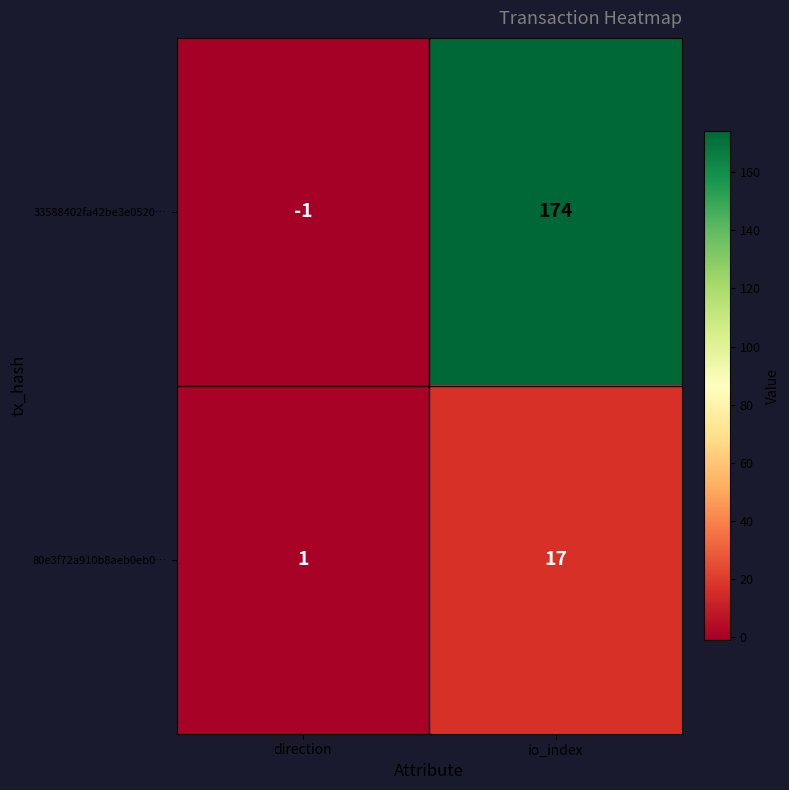

What is the total value across all series at io_index?

191